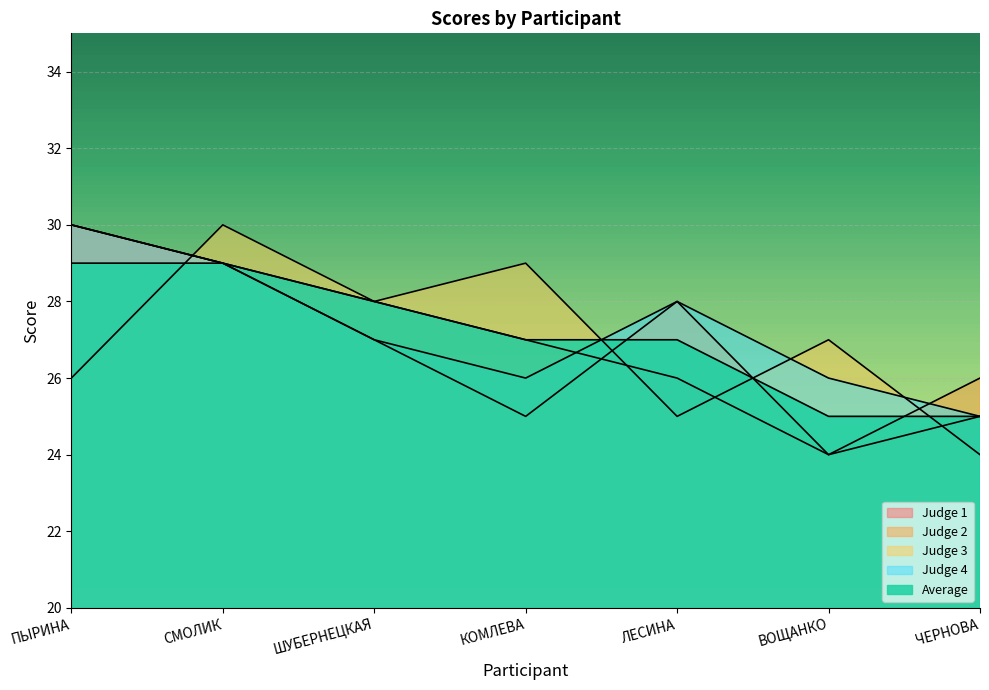

Is it true that Judge 2 equals 39 at ВОЩАНКО?

False